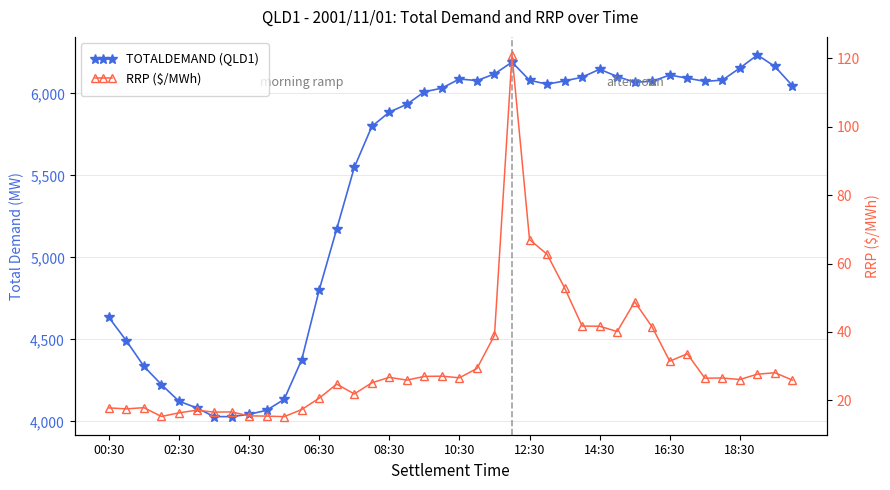

True or false: TOTALDEMAND (QLD1) and RRP ($/MWh) intersect in this chart.

False